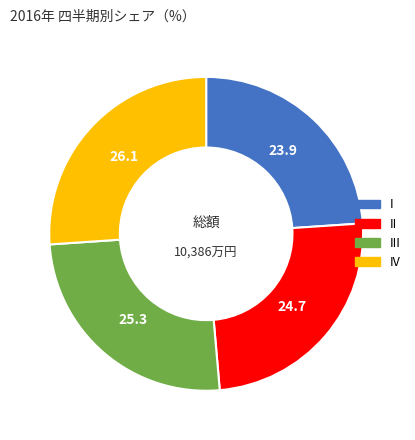

Is there a majority slice in this chart?

No